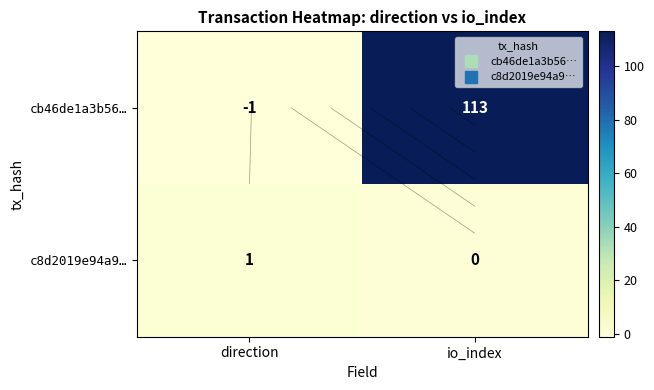

Which series changed the most between direction and io_index?

cb46de1a3b56…